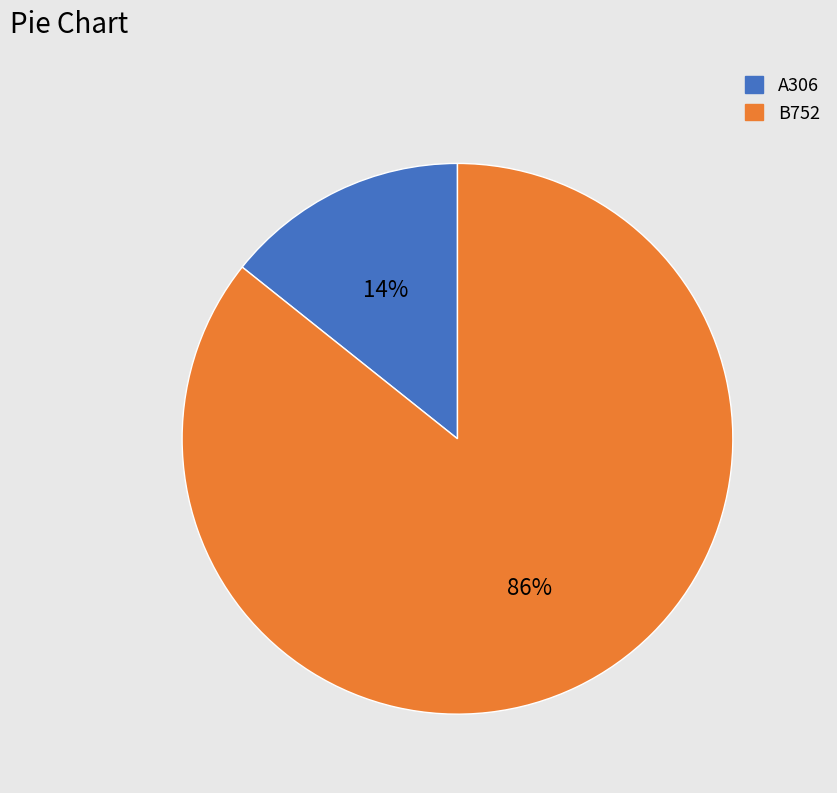

Count the number of slices in the pie.

2